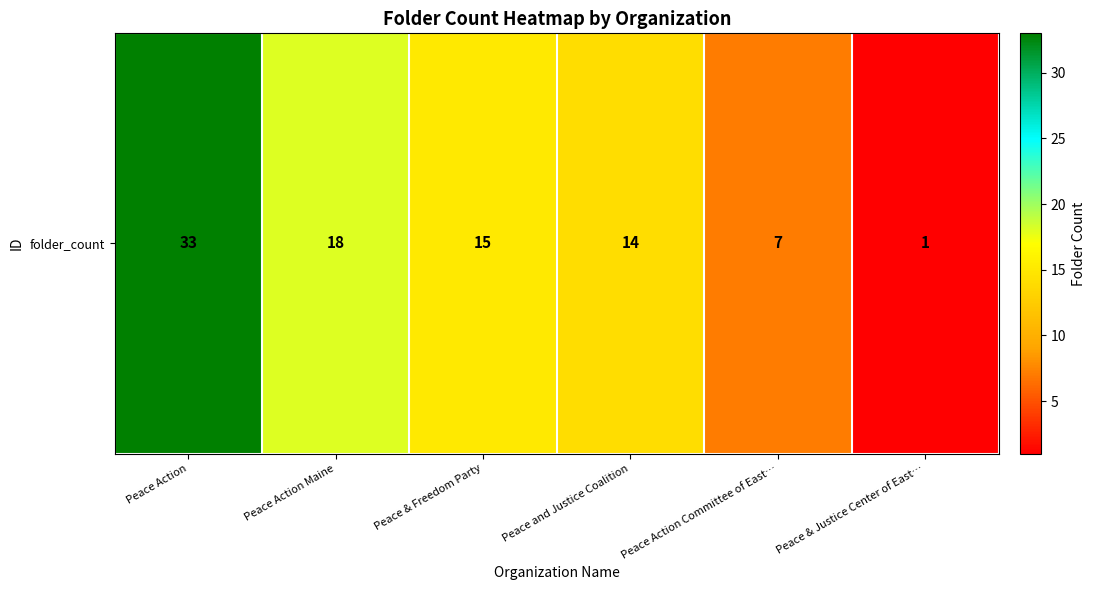

What is the change in value from Peace Action Committee of East… to Peace & Justice Center of East…?

-6